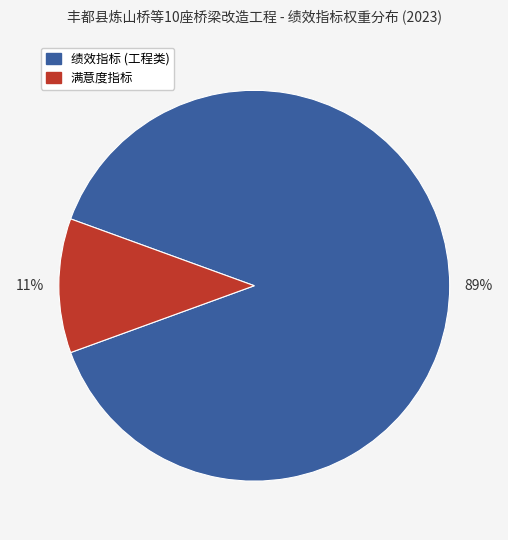

To the nearest percent, what is the difference between the largest and smallest slice percentages?

78%